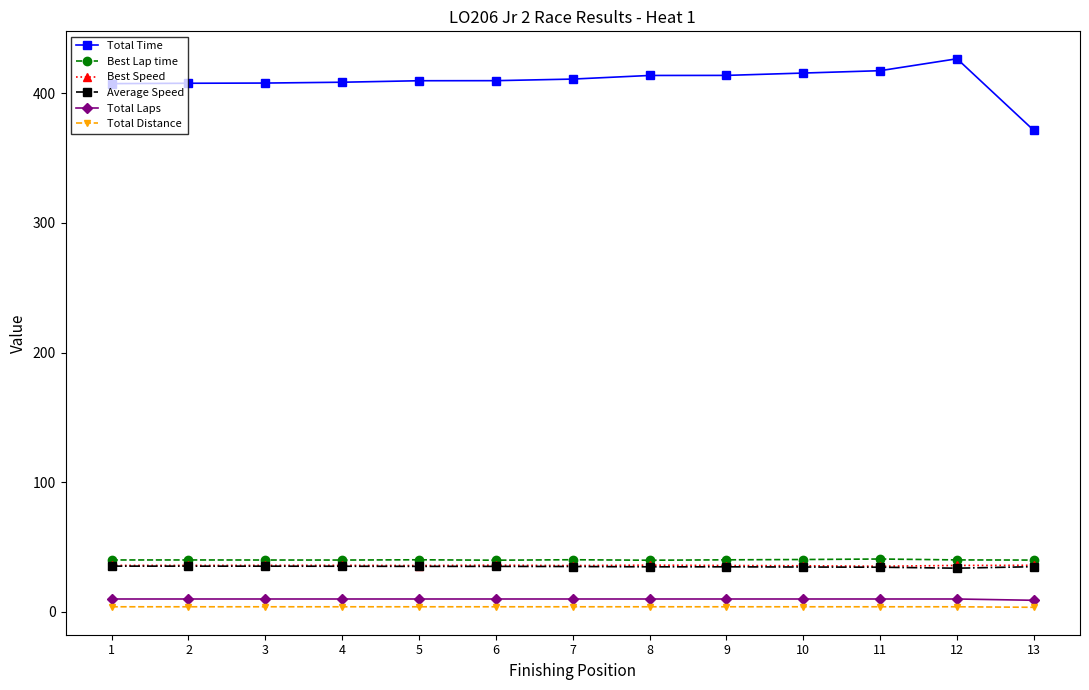

What is the maximum value shown in the chart?

426.6